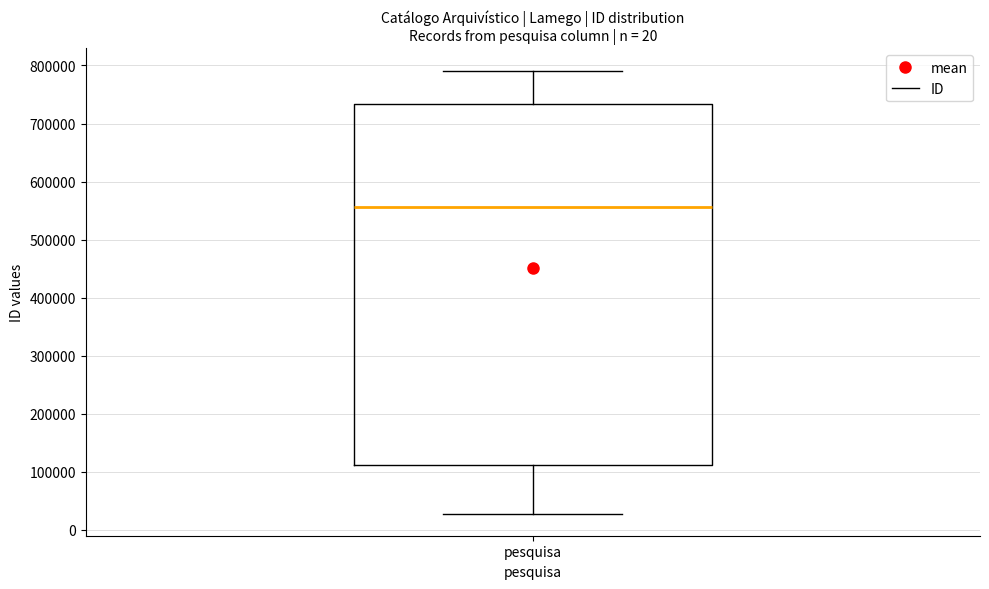

Where is the upper edge of the box for pesquisa on the y-axis? The values are not printed on the chart, so give them approximately, as read against the axis.

730000